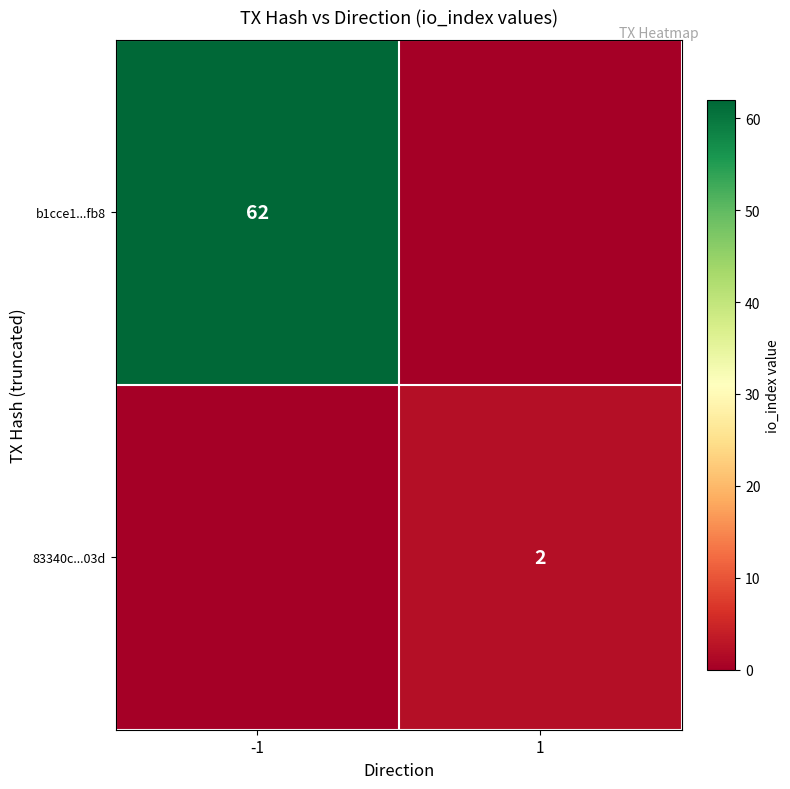

True or false: 83340c...03d has a value of 2 at 1.

True